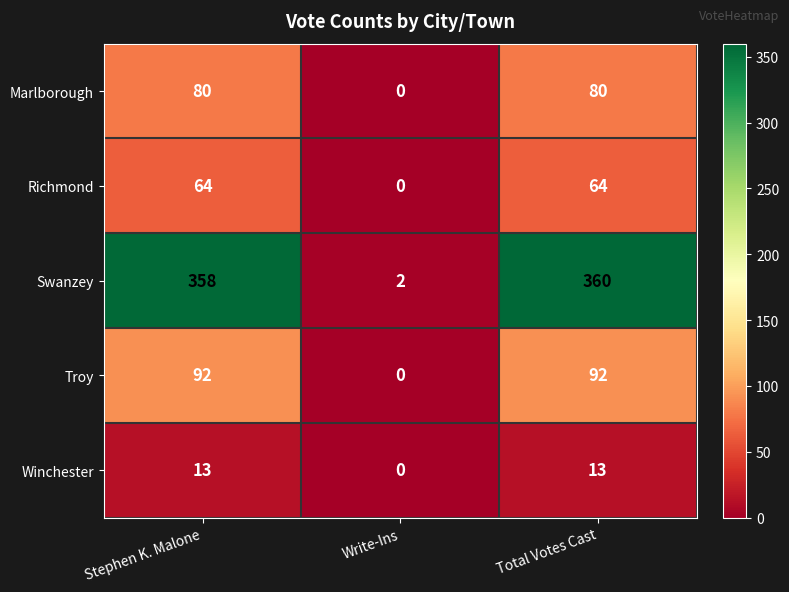

Which series has the largest total across all categories?

Swanzey